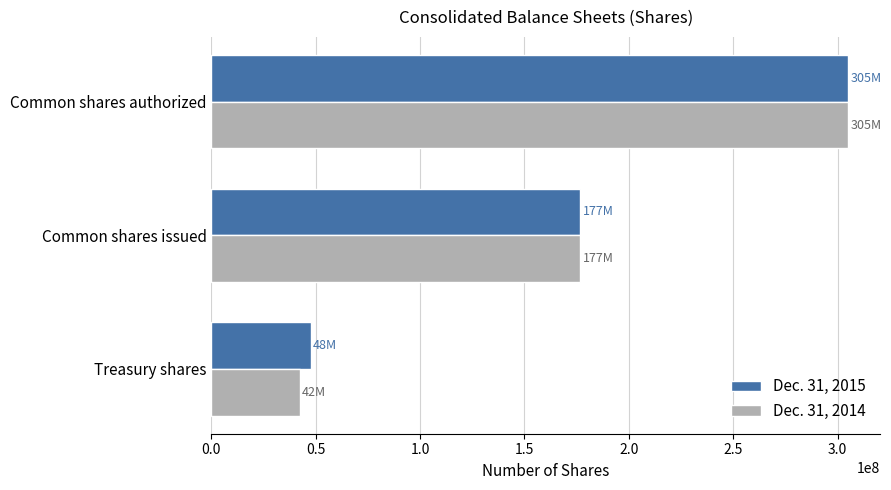

What are all the series names shown in the legend?

Dec. 31, 2015, Dec. 31, 2014